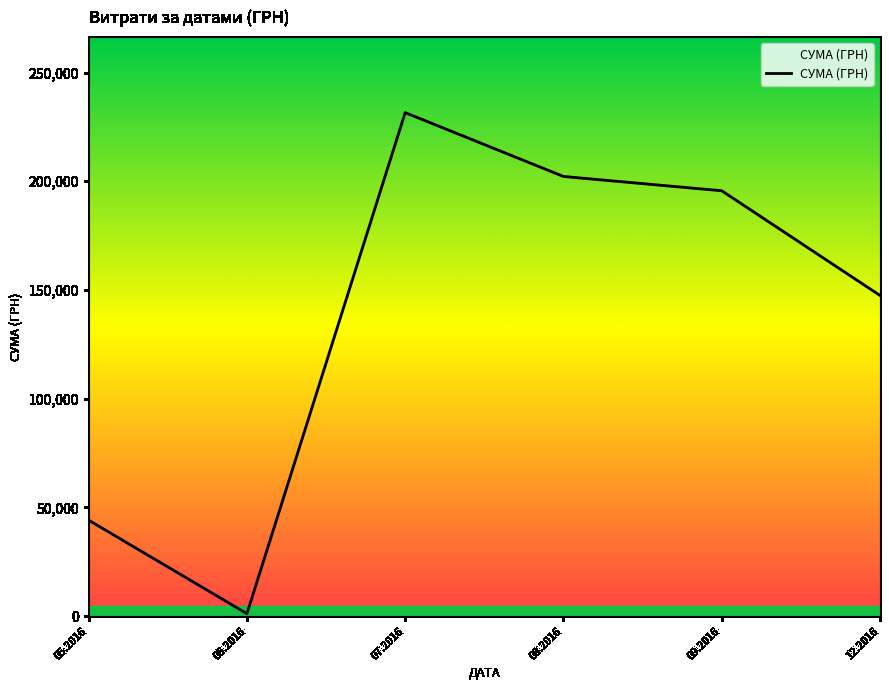

List the labels in order of value, largest first.

07.2016, 08.2016, 09.2016, 12.2016, 05.2016, 06.2016